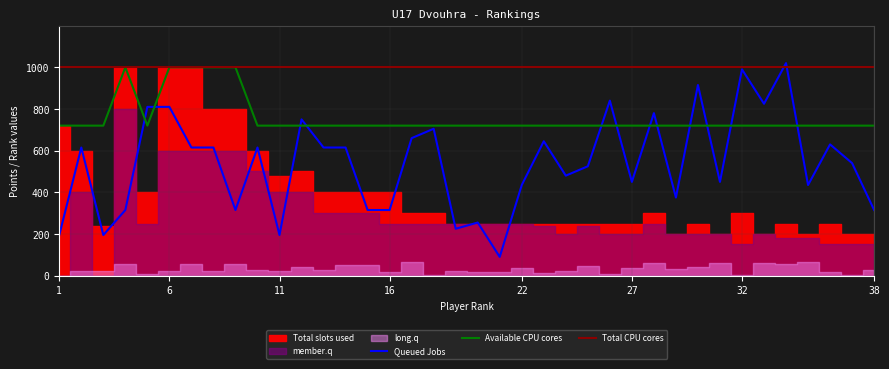

True or false: Available CPU cores has a value of 720 at 27.

True